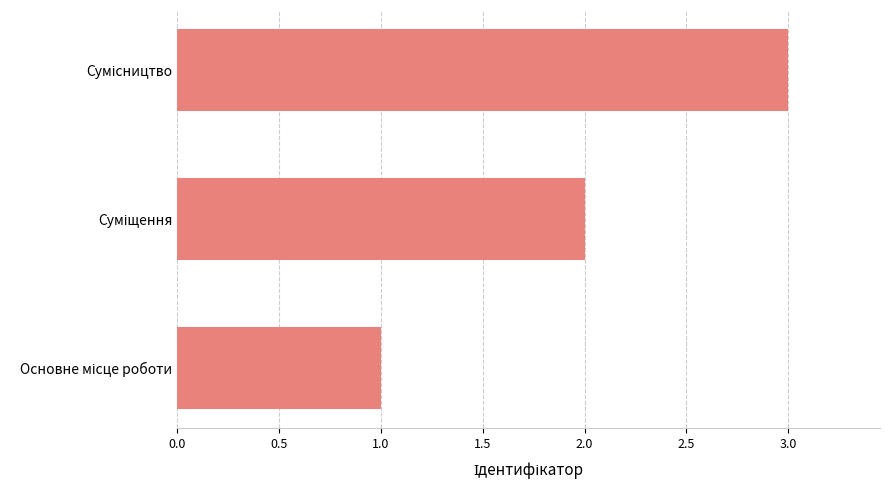

What is the sum of all values?

6